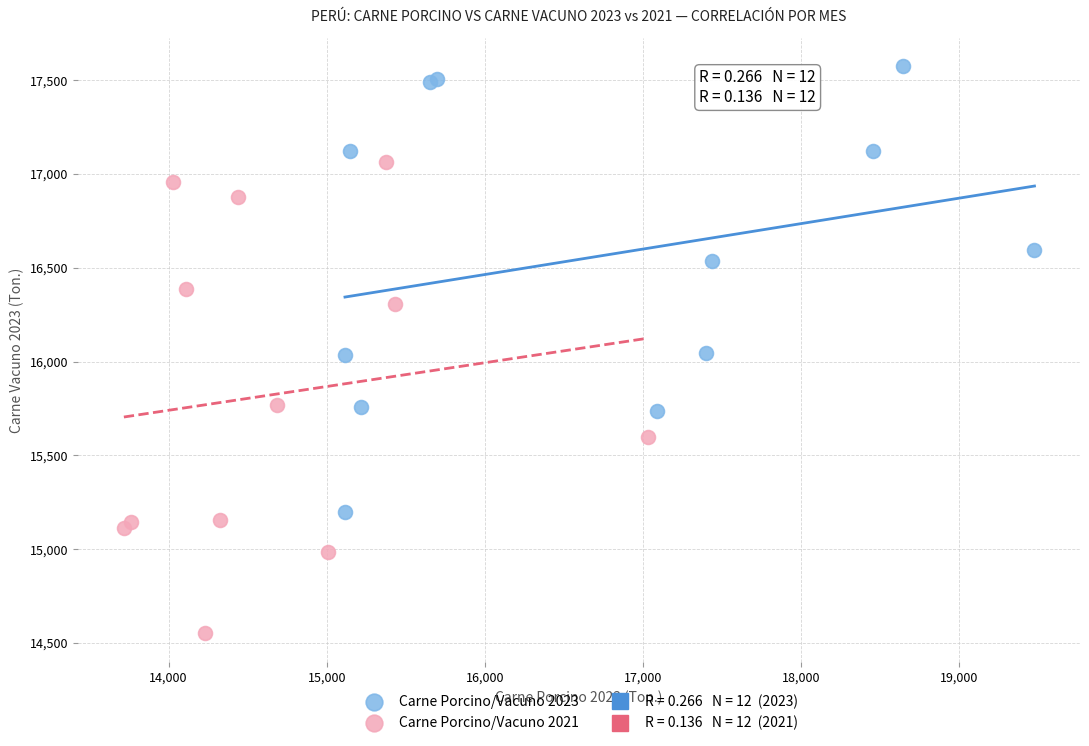

Which series contains the lowest Y value?

Carne Porcino/Vacuno 2021